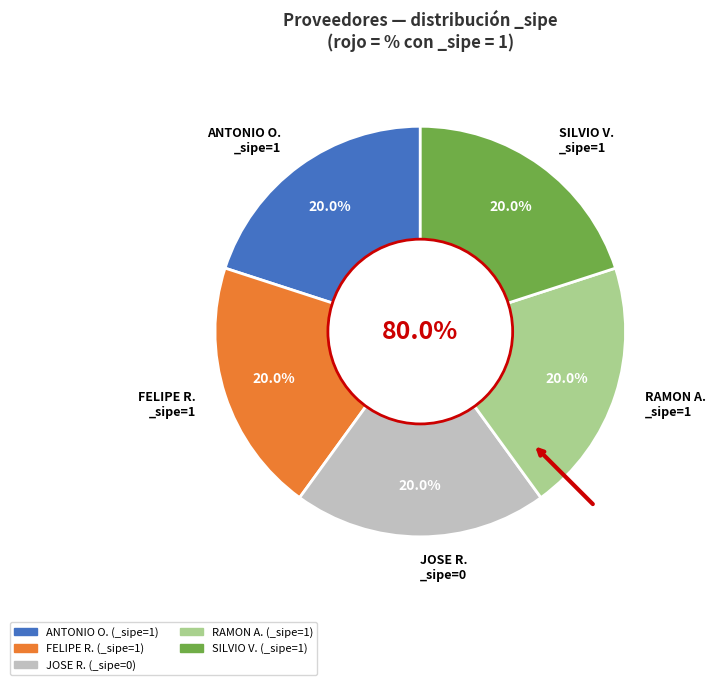

Rank the categories by value from lowest to highest.

JOSE RUBEN BUSTAMANTE VIGO, ANTONIO OSMAR CUBA FIGUEREDO, FELIPE ROTELA FERREIRA, RAMON ANTONIO ORTELLADO PEREZ, SILVIO VILLALBA MENDOZA